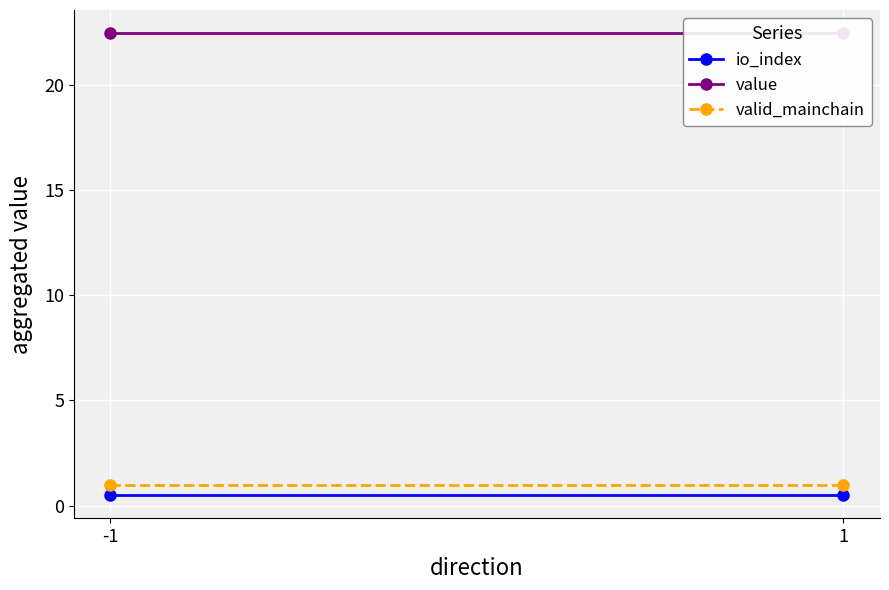

Between 1 and -1, which is larger?

1